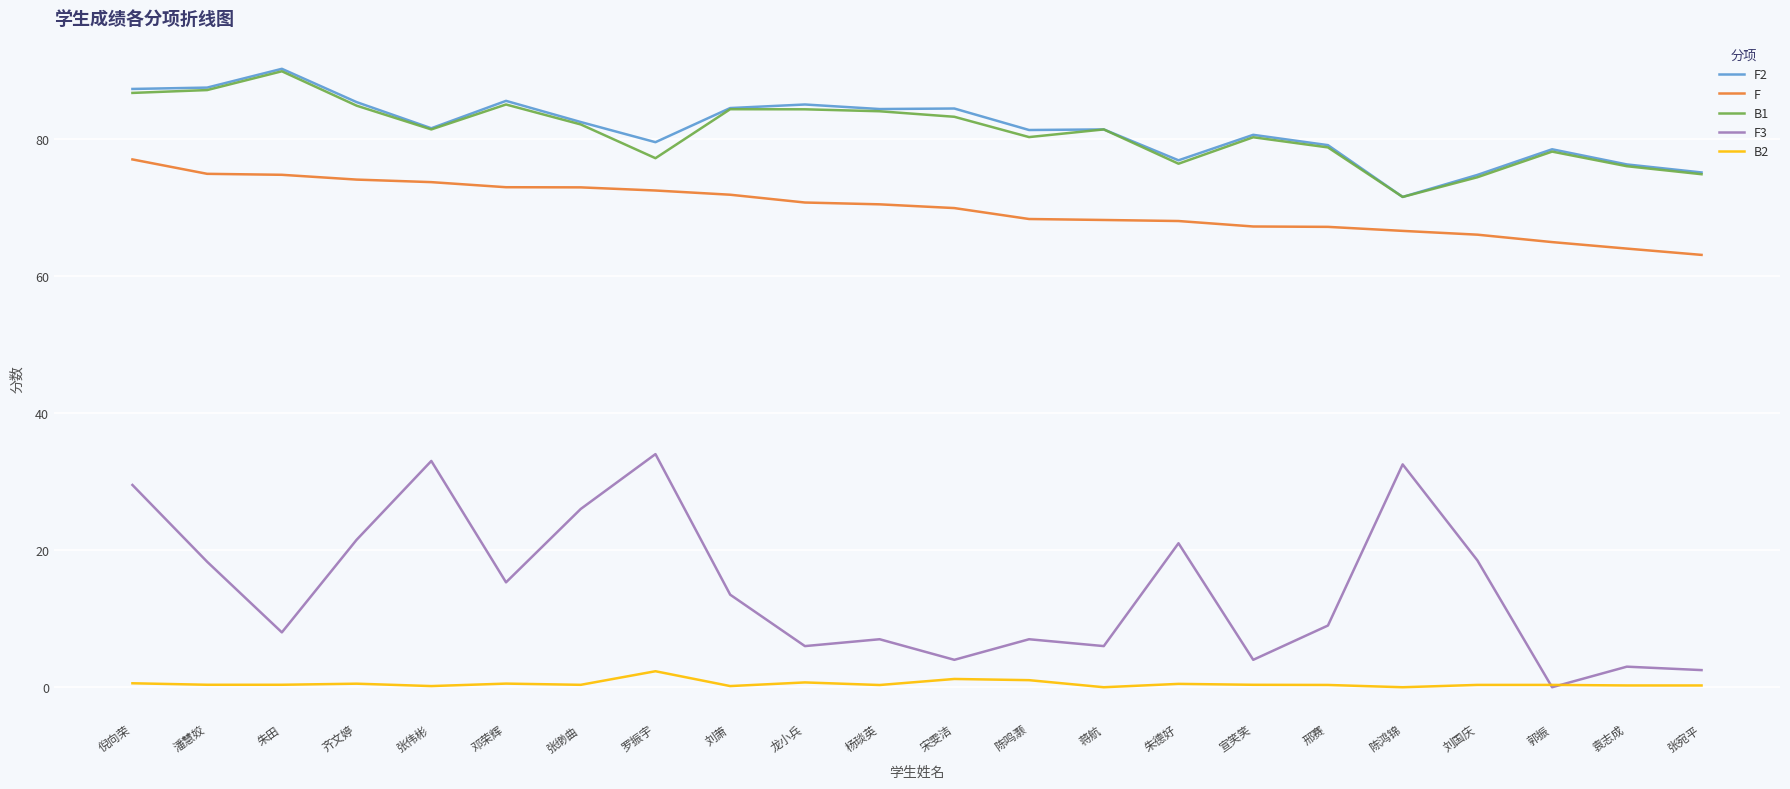

Is it true that F equals 100.9 at 张宛平?

False